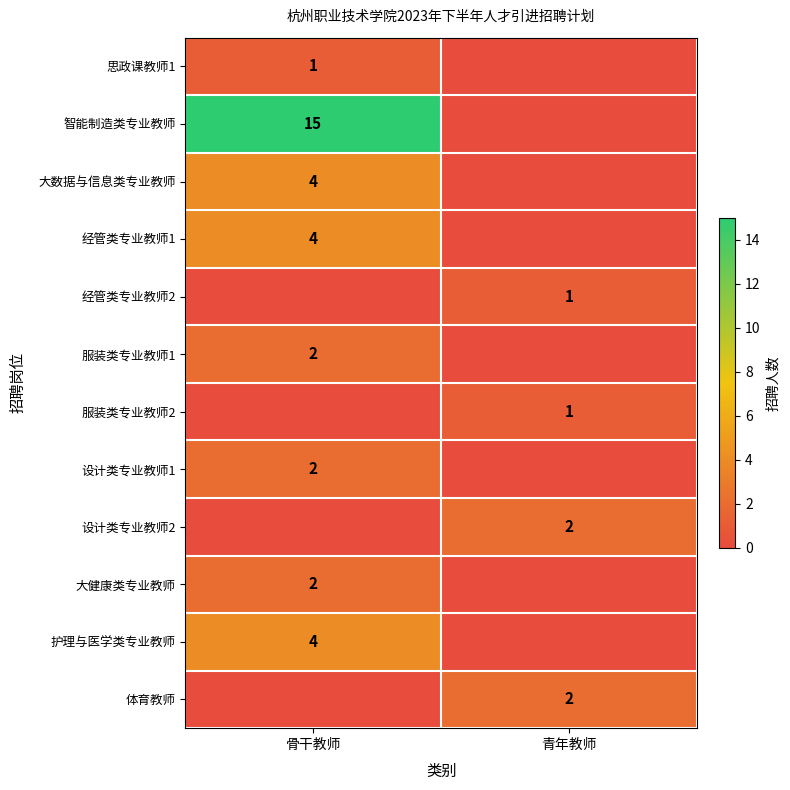

What is the total value across all series at 青年教师?

6